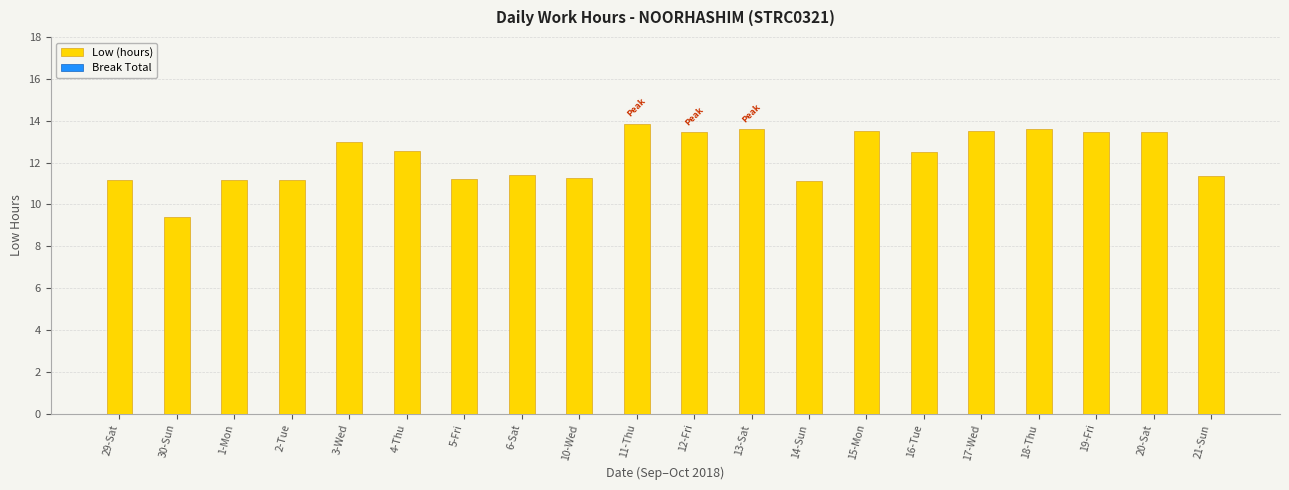

How many bars are there in total?

20